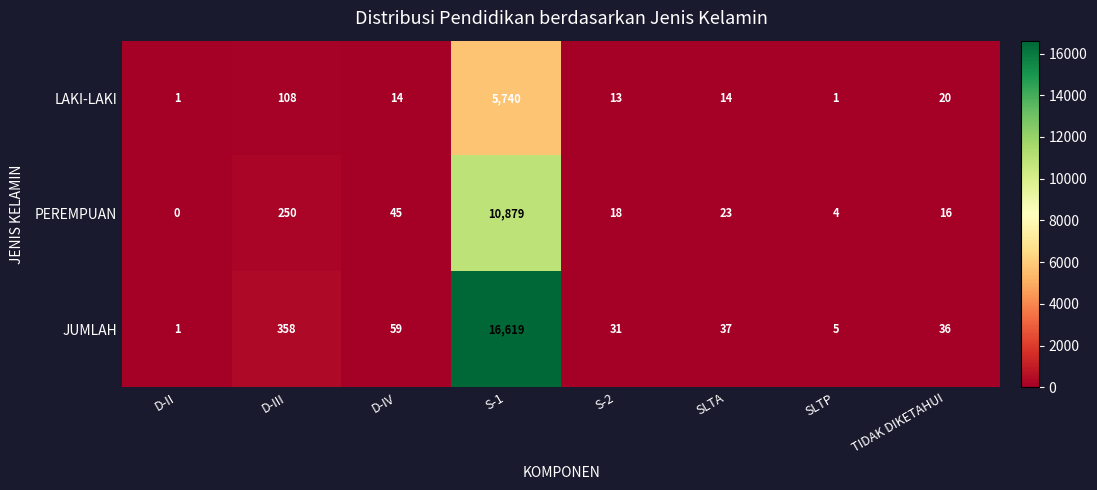

What is the difference between the highest and lowest values at D-IV?

45